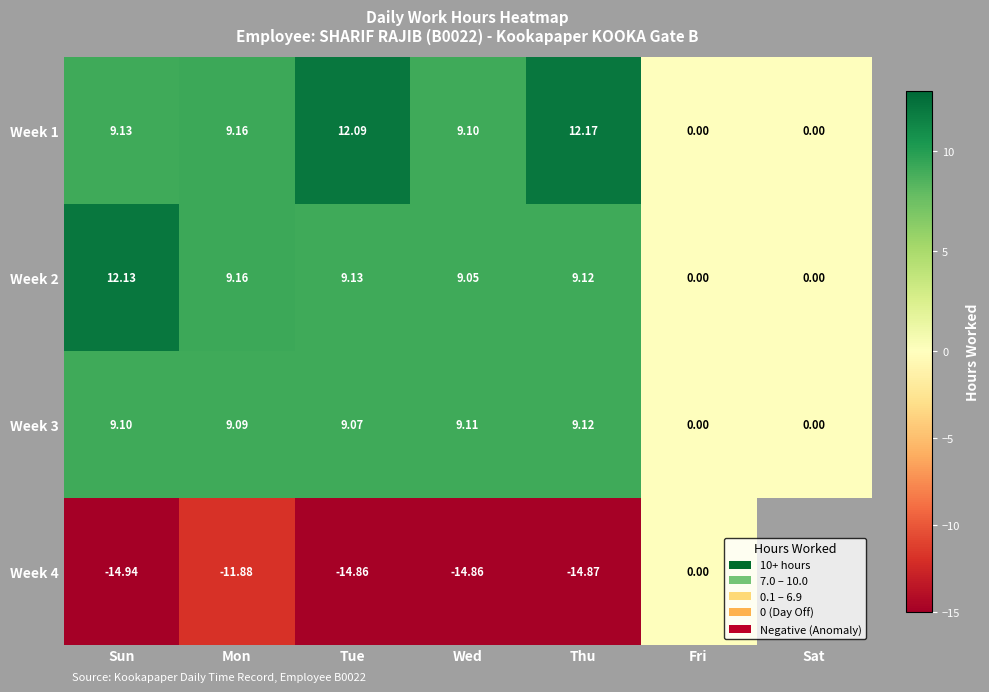

The value of Week 3 at Mon is 4.5. True or false?

False